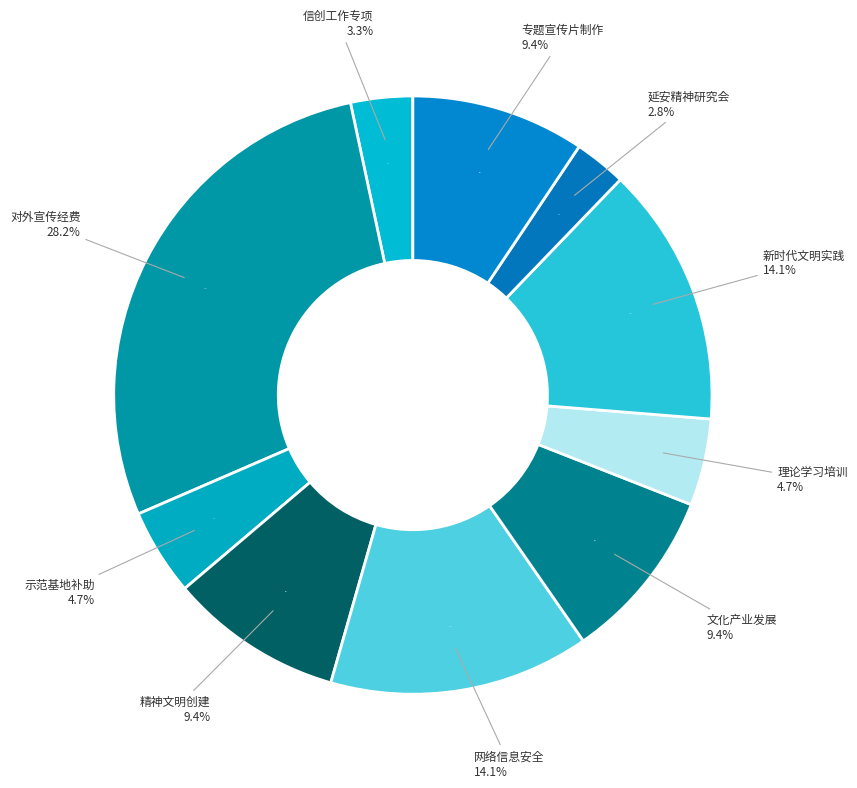

To the nearest percent, what is the difference between the largest and smallest slice percentages?

25%